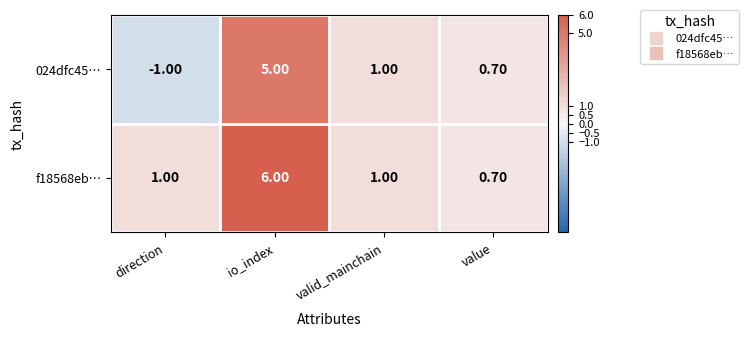

How many values in the f18568eb… series are below 1?

1